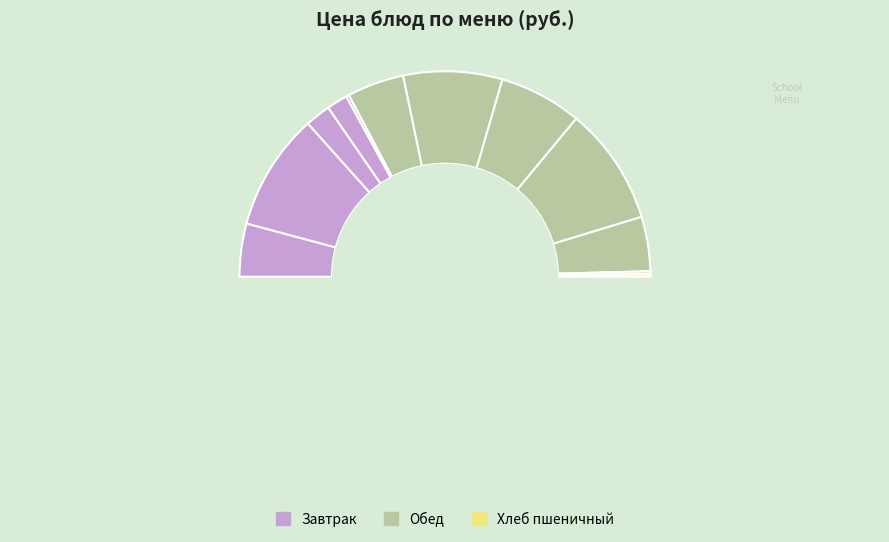

Approximately how many times larger is the value at соус томатный compared to суп гороховый?

0.3